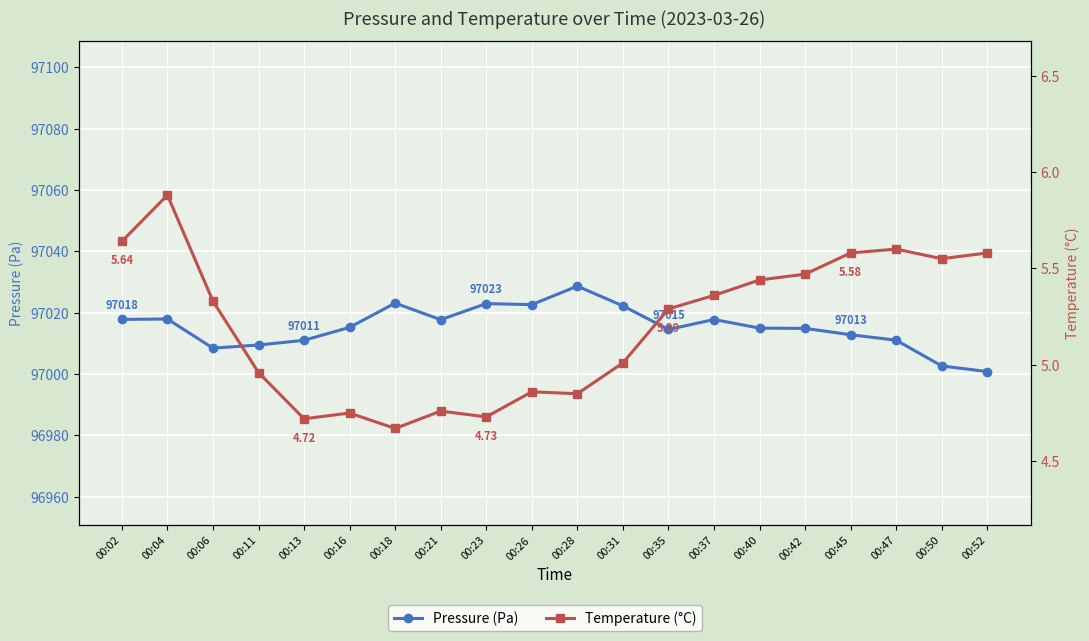

What is the value of the Pressure (Pa) point at the 14th from the left?

97017.8